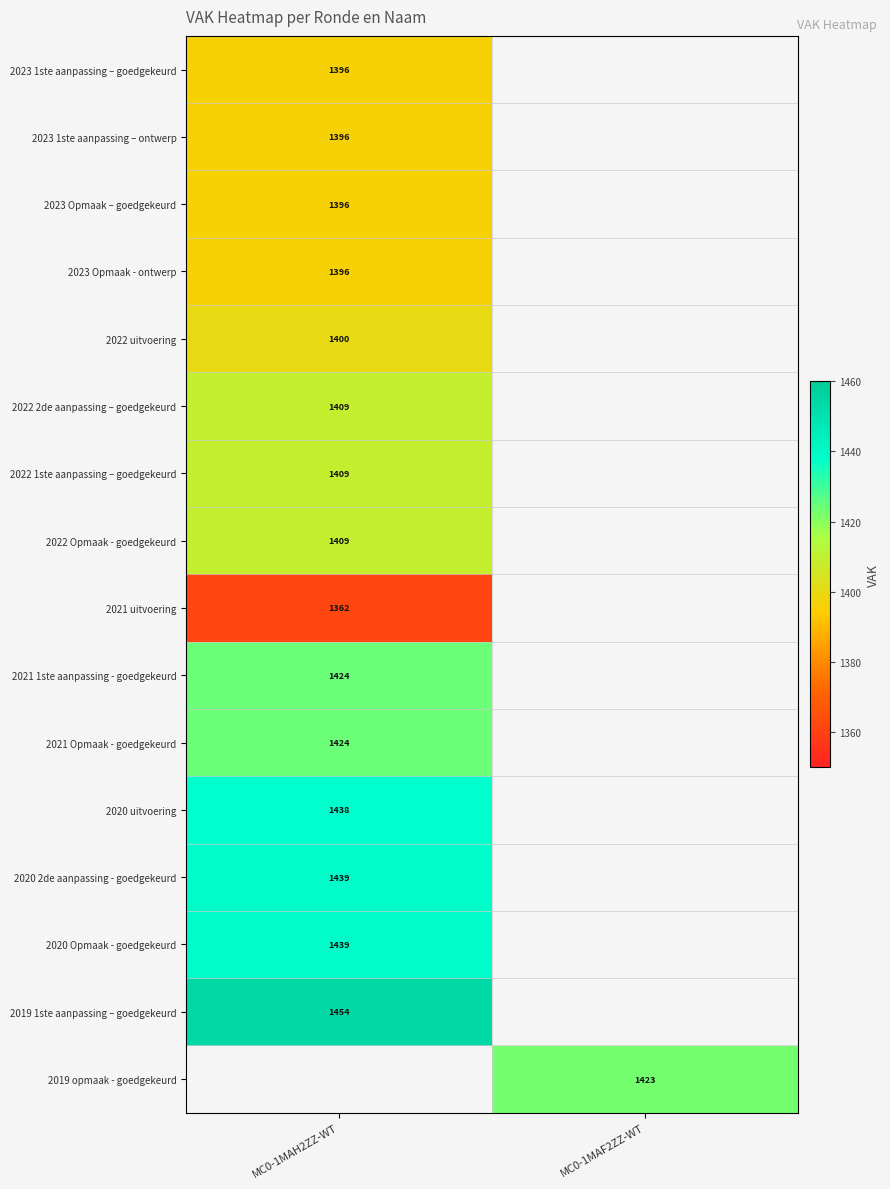

What is the smallest value displayed?

1362.0